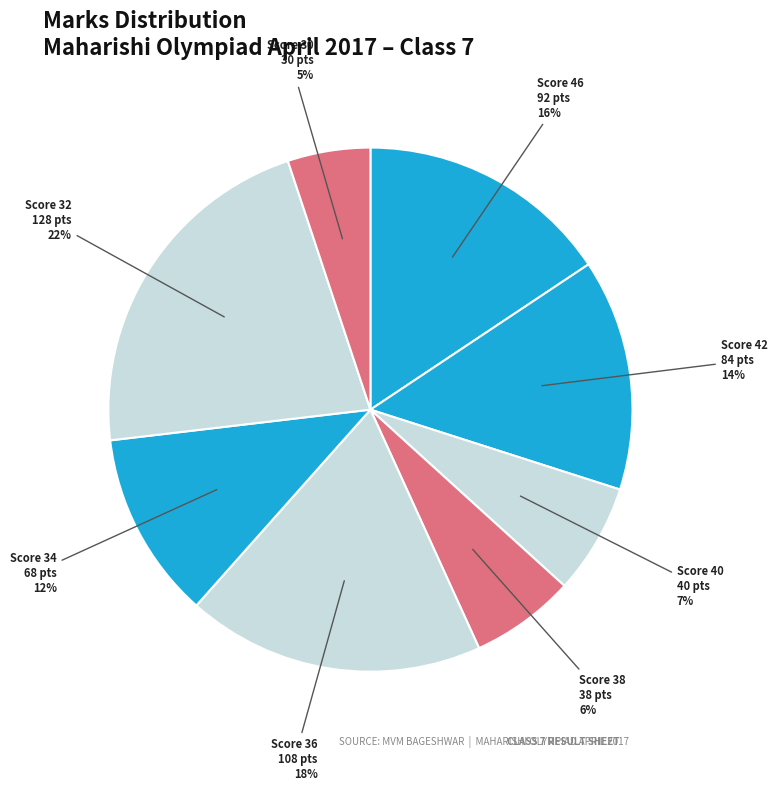

How many slices are in this pie chart?

8